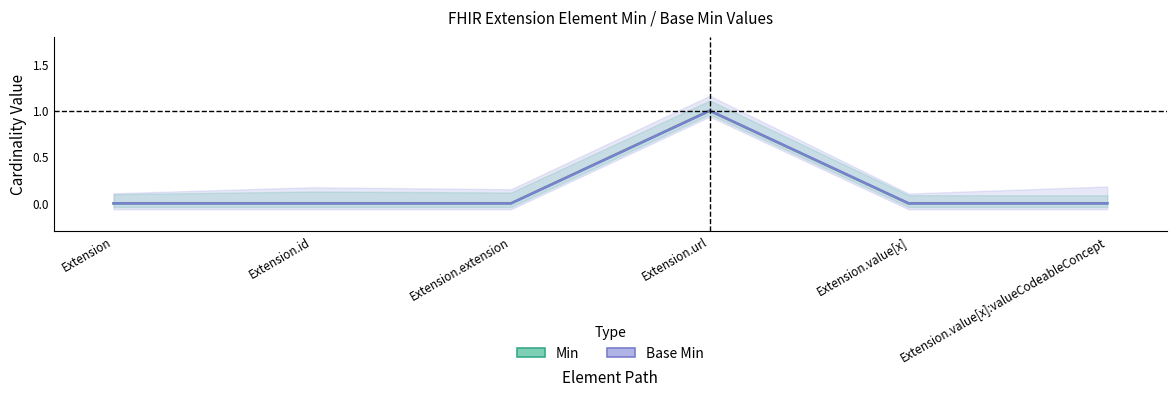

What is the value of the Base Min point at the 4th from the left?

1